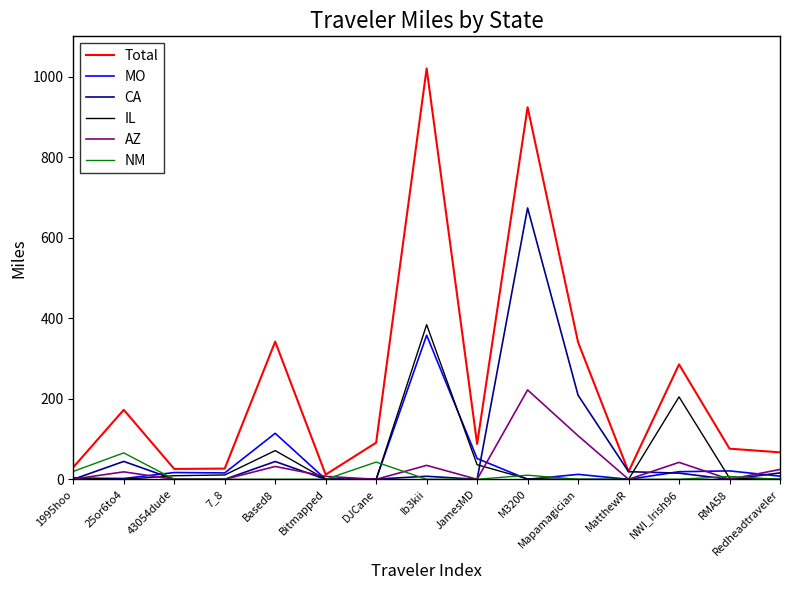

What is the highest value of the NM series?

65.6